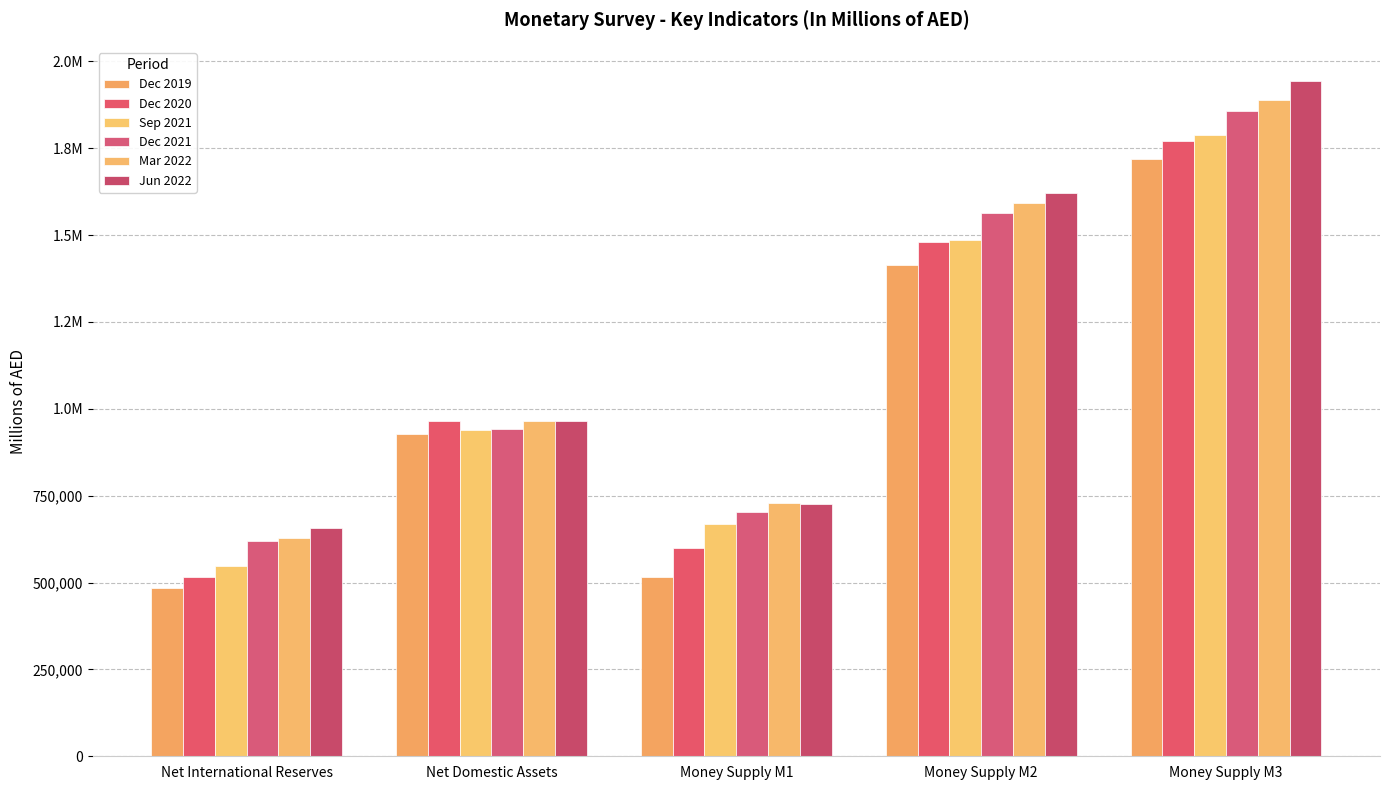

Is the value of Dec 2020 at Net Domestic Assets greater than the value of Dec 2019 at Net Domestic Assets?

Yes